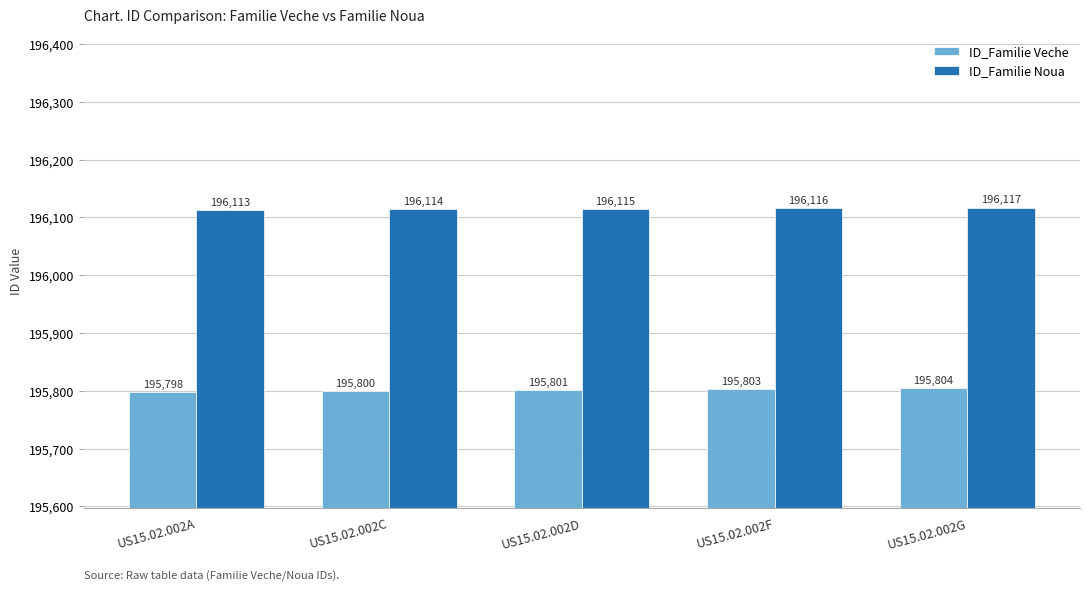

Is it true that ID_Familie Veche equals 195798 at US15.02.002A?

True